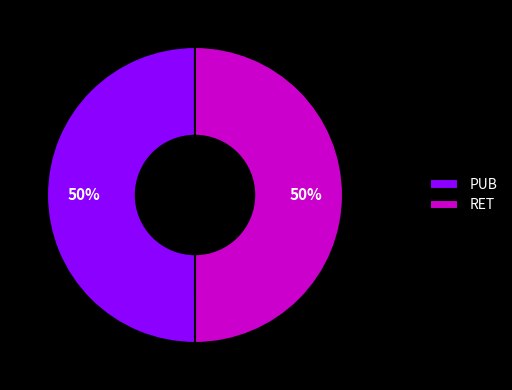

Do RET and PUB together represent more than half of the pie?

Yes